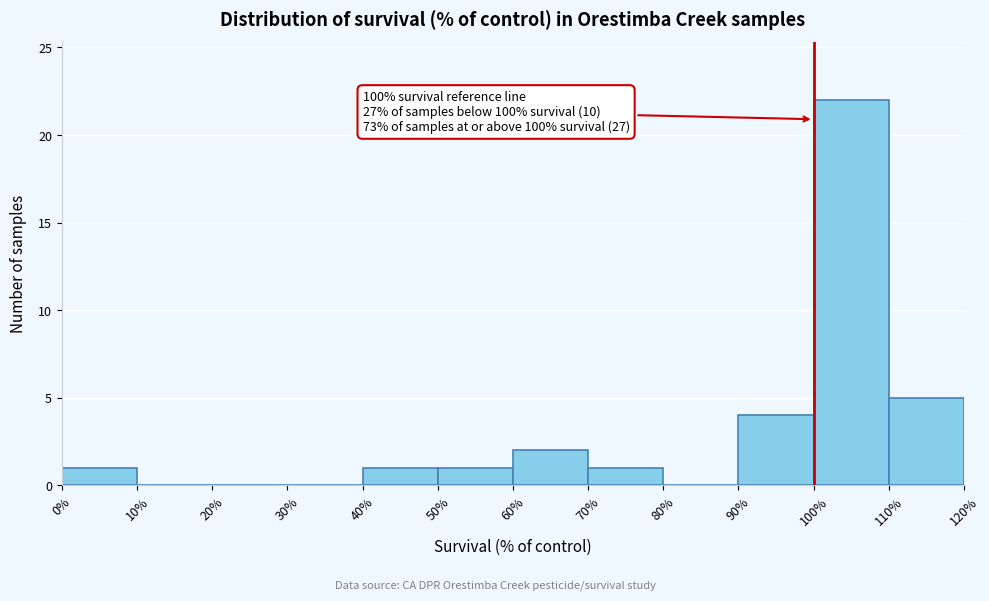

Over which range of the x-axis is the bar tallest?

100% to 110%